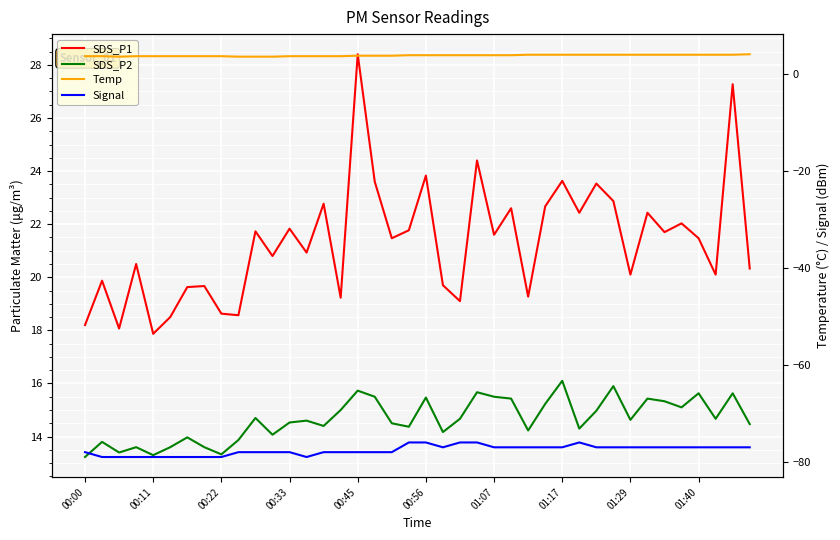

The value of SDS_P2 at 11 is 6.6. True or false?

False